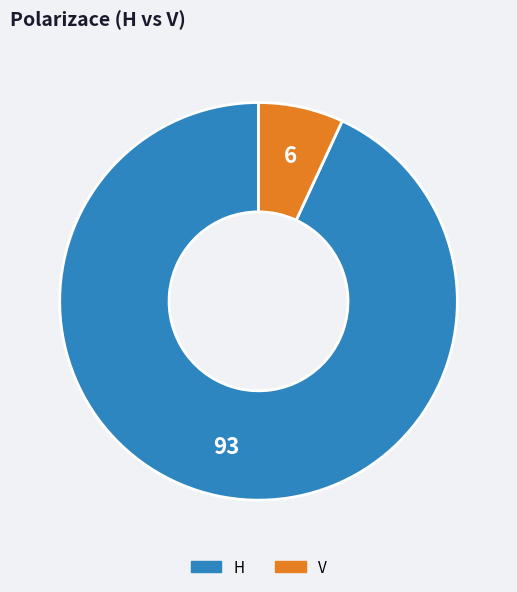

Is there any slice that represents more than half of the pie?

Yes